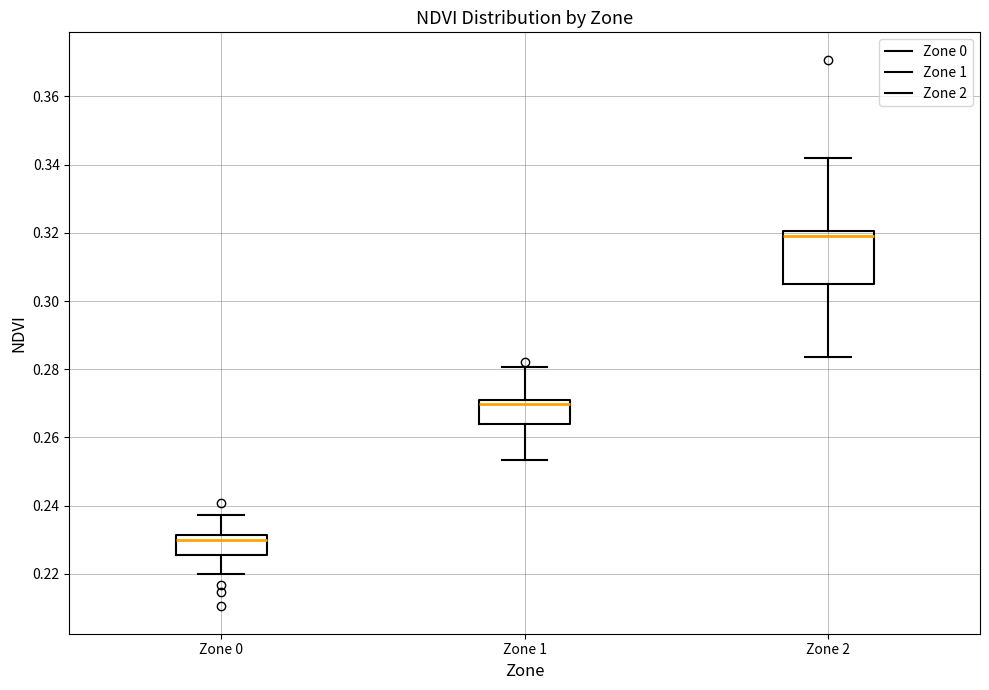

Comparing the boxes themselves (not the whiskers), which one is the tallest?

Zone 2